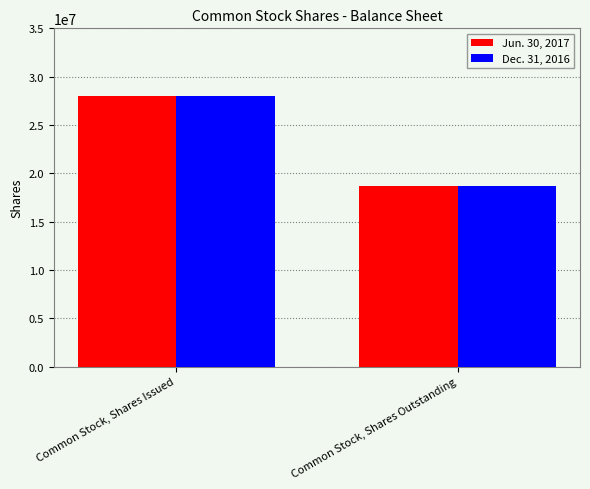

Count the Jun. 30, 2017 values in the range 18688974 to 28001474.

2